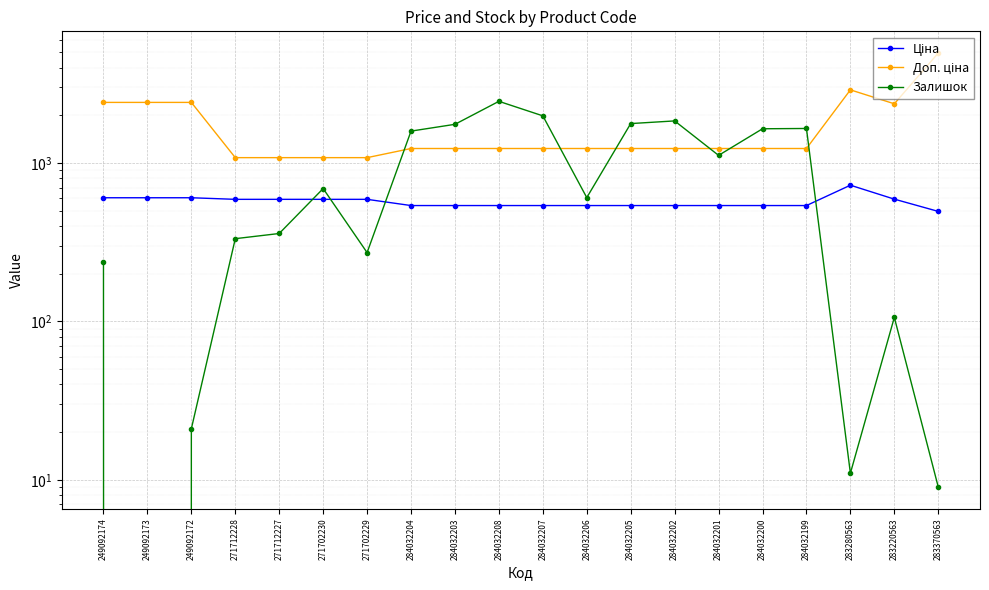

Reading left to right, list all the values displayed in this chart.

Ціна: 603.7	603.7	603.7	589.9	589.9	589.9	589.9	539.0	539.0	539.0	539.0	539.0	539.0	539.0	539.0	539.0	539.0	724.5	591.6	495.0
Доп. ціна: 2414.8	2414.8	2414.8	1081.7	1081.7	1081.7	1081.7	1235.4	1235.4	1235.4	1235.4	1235.4	1235.4	1235.4	1235.4	1235.4	1235.4	2897.8	2366.5	4950.4
Залишок: 238.0	0.0	21.0	333.0	359.0	690.0	272.0	1591.0	1756.0	2453.0	1986.0	605.0	1775.0	1845.0	1118.0	1646.0	1653.0	11.0	106.0	9.0